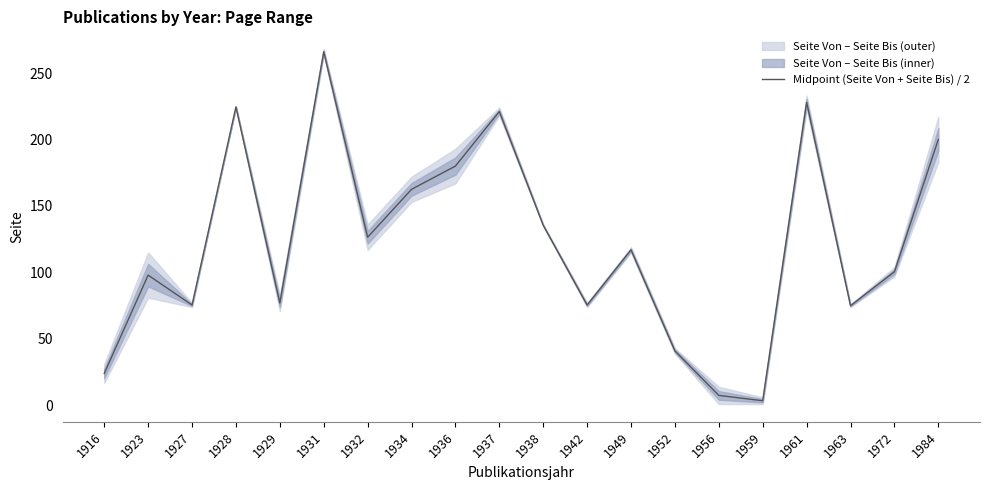

Rank the categories by value from lowest to highest.

1959, 1956, 1916, 1952, 1963, 1927, 1942, 1929, 1923, 1972, 1949, 1932, 1938, 1934, 1936, 1984, 1937, 1928, 1961, 1931